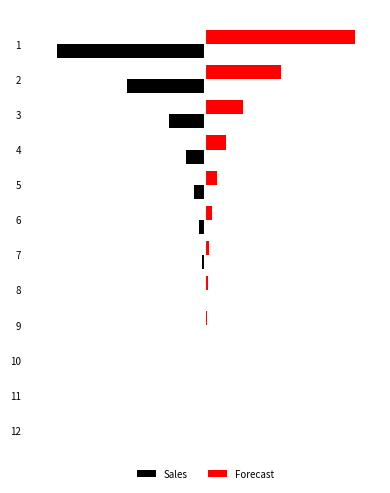

What are all the series names shown in the legend?

Sales, Forecast